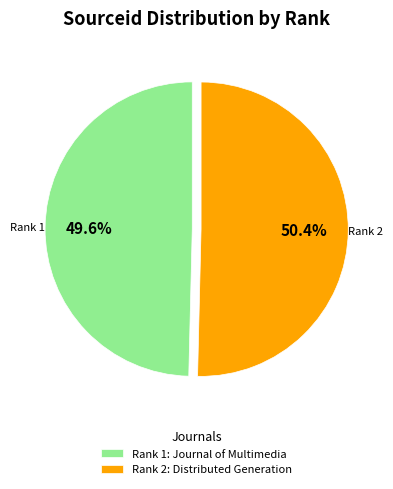

Approximately how many times larger is the value at Rank 2: Distributed Generation compared to Rank 1: Journal of Multimedia?

1.0